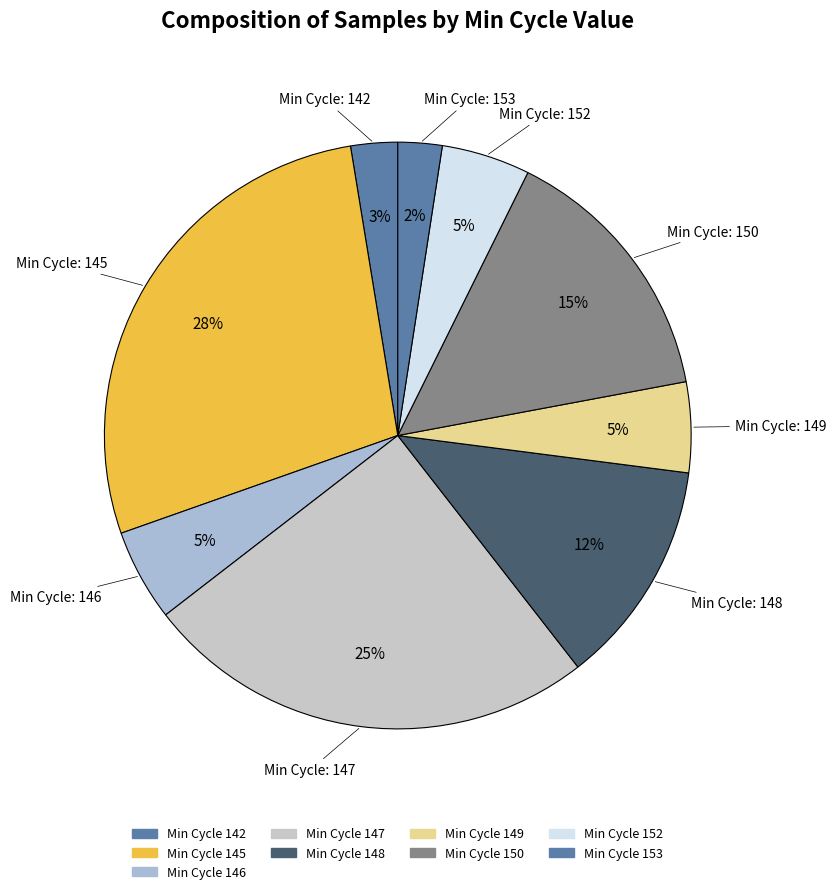

How many segments does this pie chart have?

9